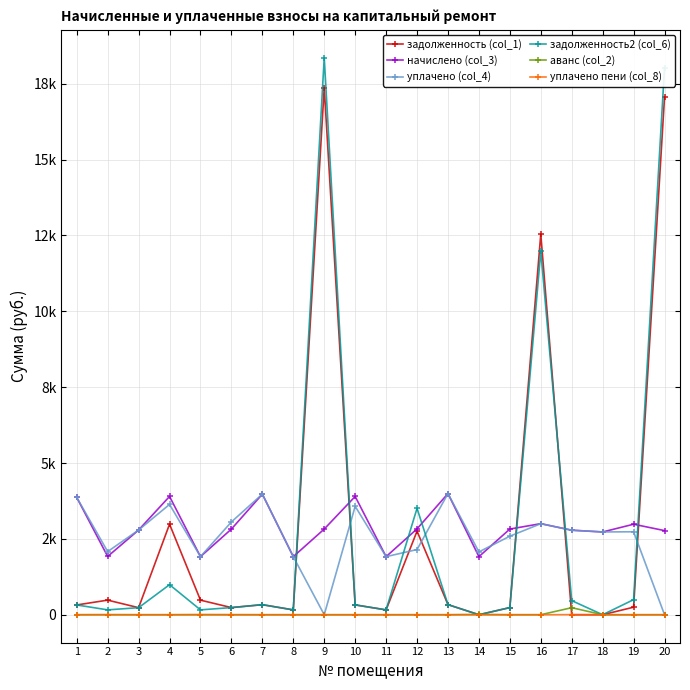

True or false: начислено (col_3) and задолженность2 (col_6) intersect in this chart.

True